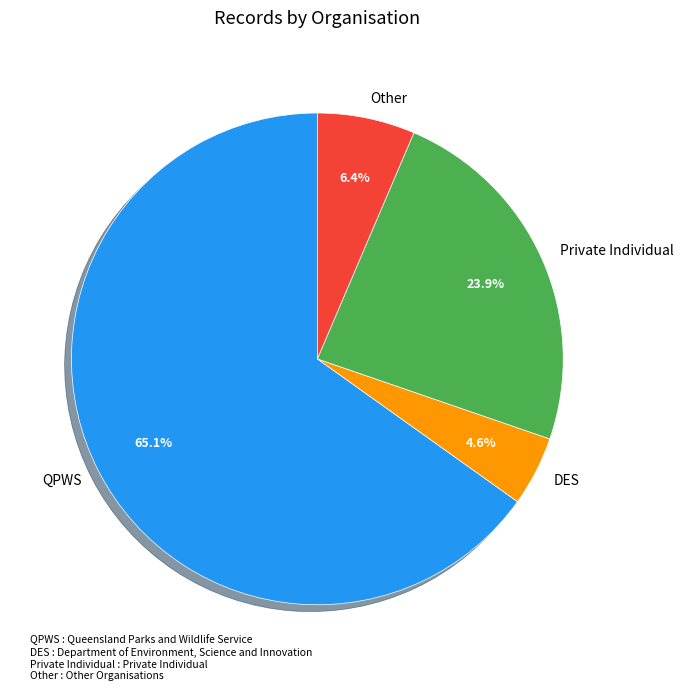

What portion of the pie excludes Private Individual?

76.1%